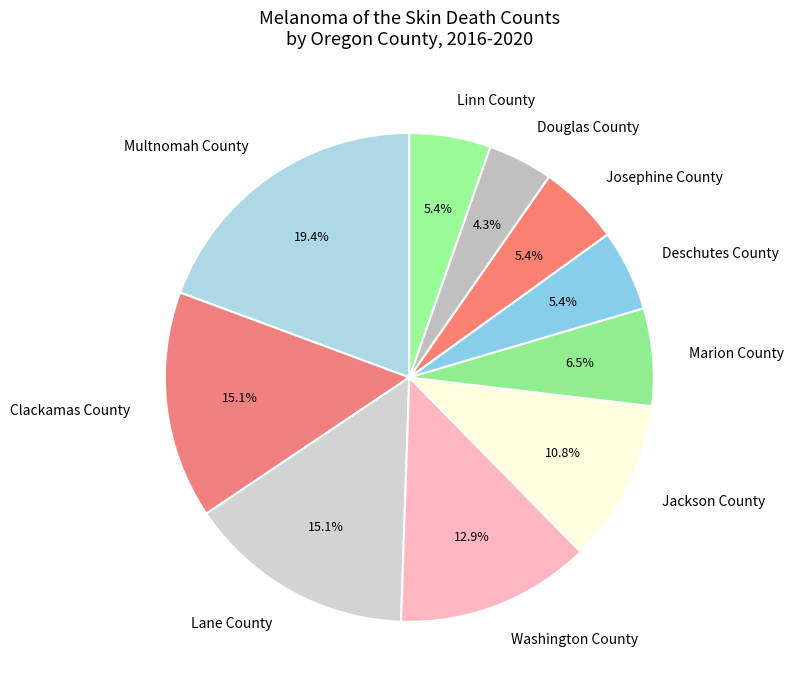

What percentage is NOT represented by Clackamas County?

84.9%